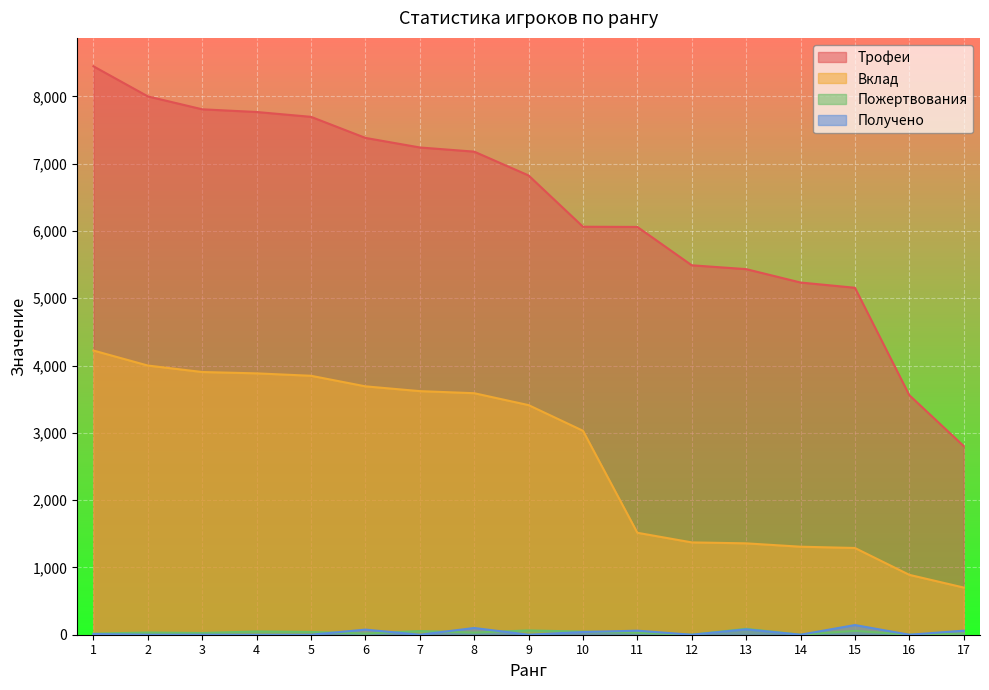

How many lines are shown in the chart?

4